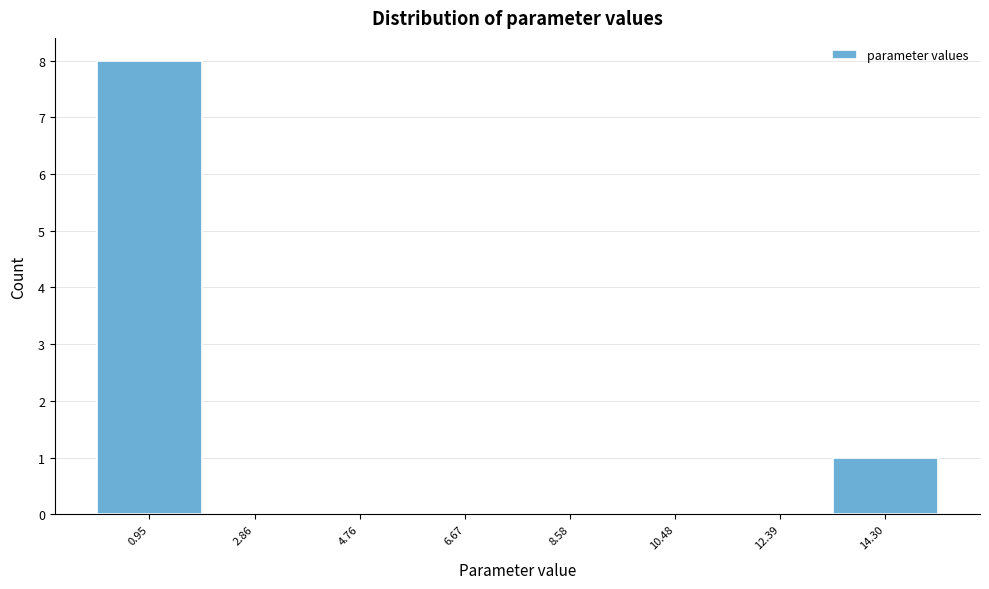

Reading left to right, transcribe this chart: for each bar, give the range it covers on the x-axis and its height. Neither the bar edges nor the heights are printed on the chart, so give them approximately, as read against the axes.

0.0 to 2.0: 8
2.0 to 3.8: 0
3.8 to 5.8: 0
5.8 to 7.6: 0
7.6 to 9.6: 0
9.6 to 11.4: 0
11.4 to 13.4: 0
13.4 to 15.2: 1